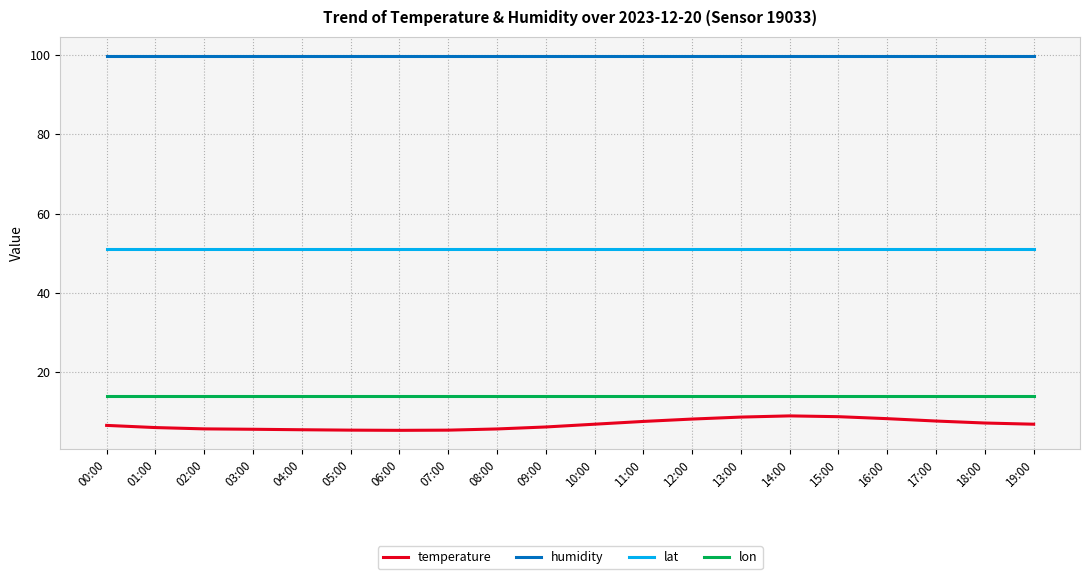

What is the highest value of the temperature series?

8.9